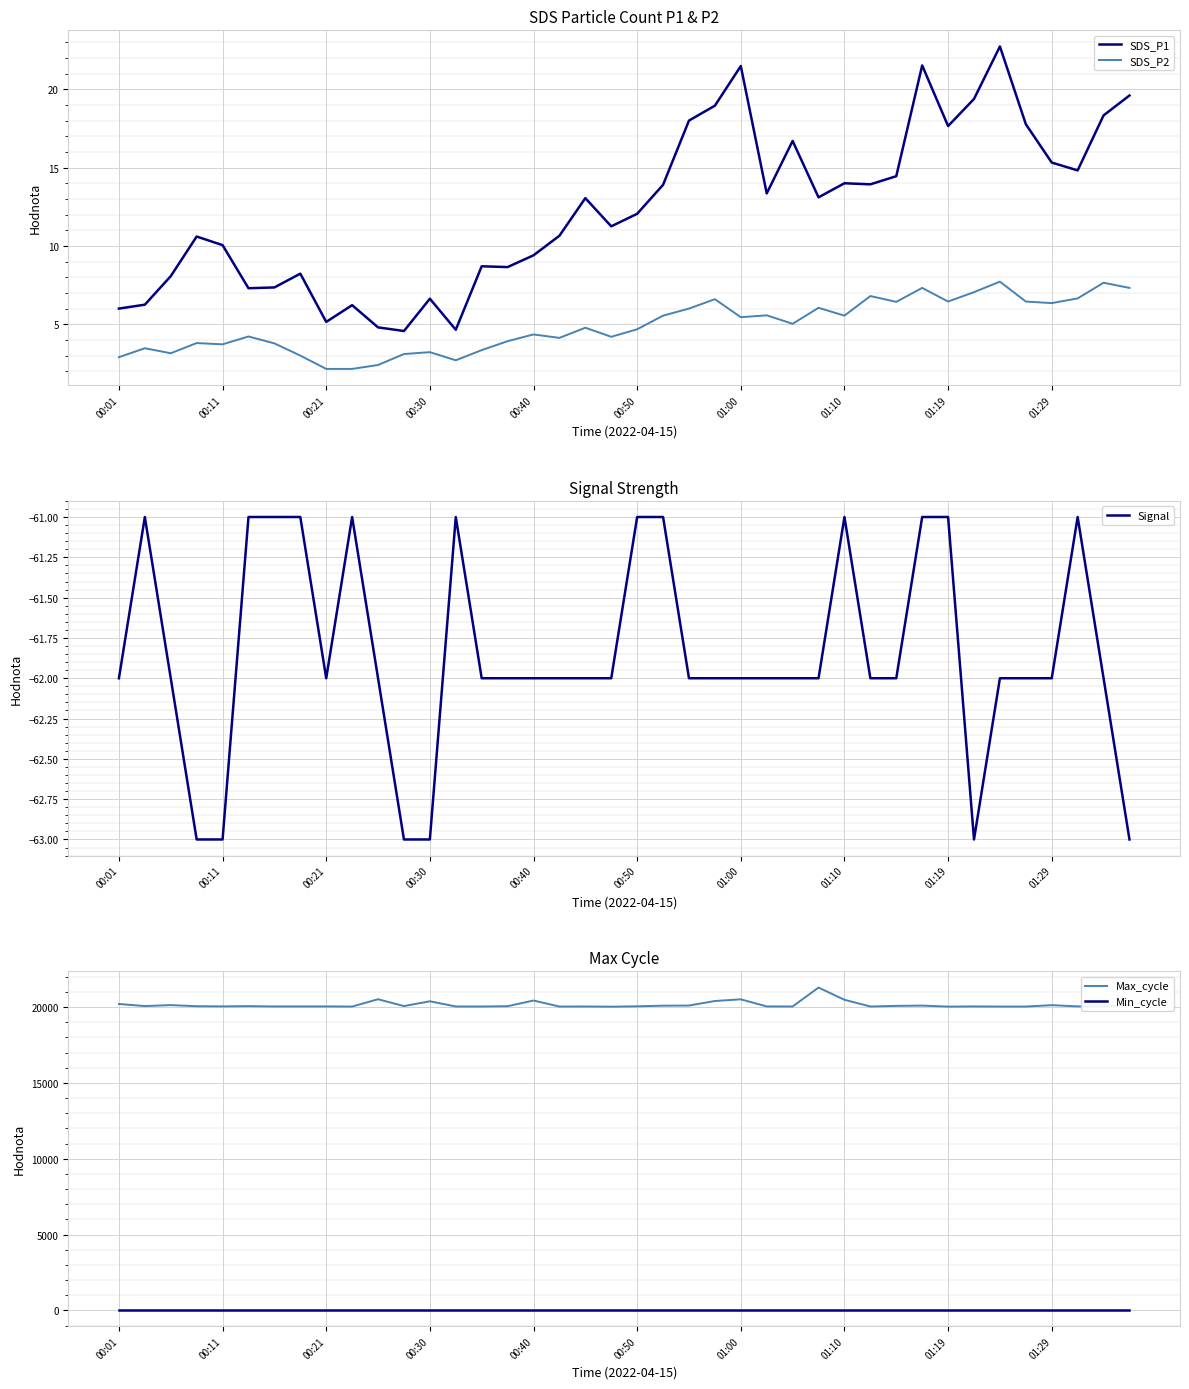

The SDS_P2 series shows 3.1 at 00:21. True or false?

False